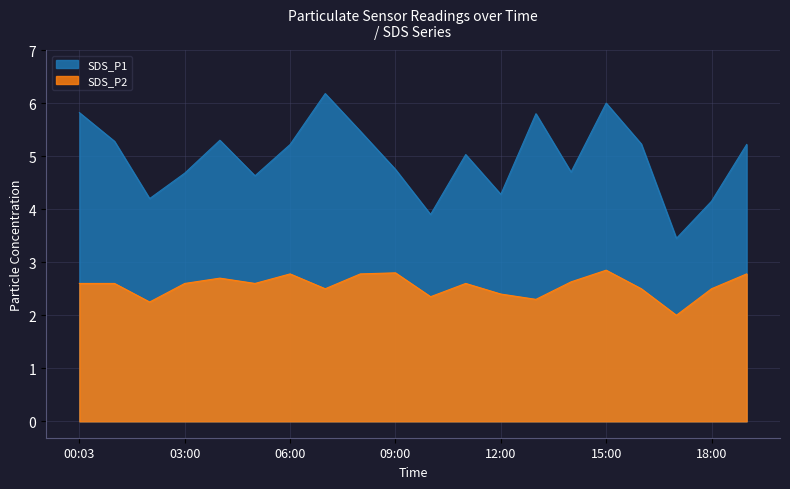

What position from the right is 13:00?

7